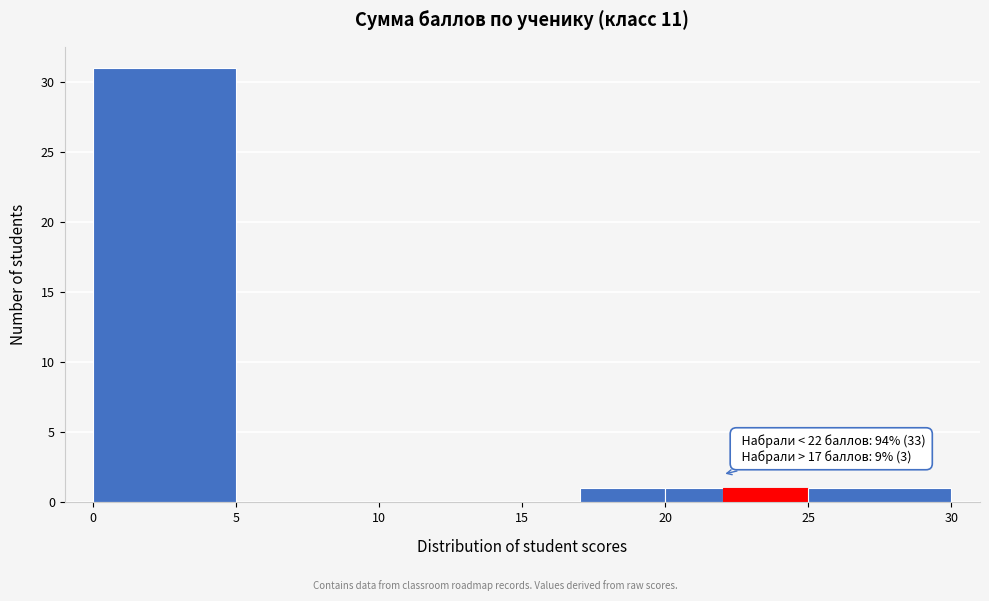

Which range on the x-axis has the tallest bar?

0 to 5